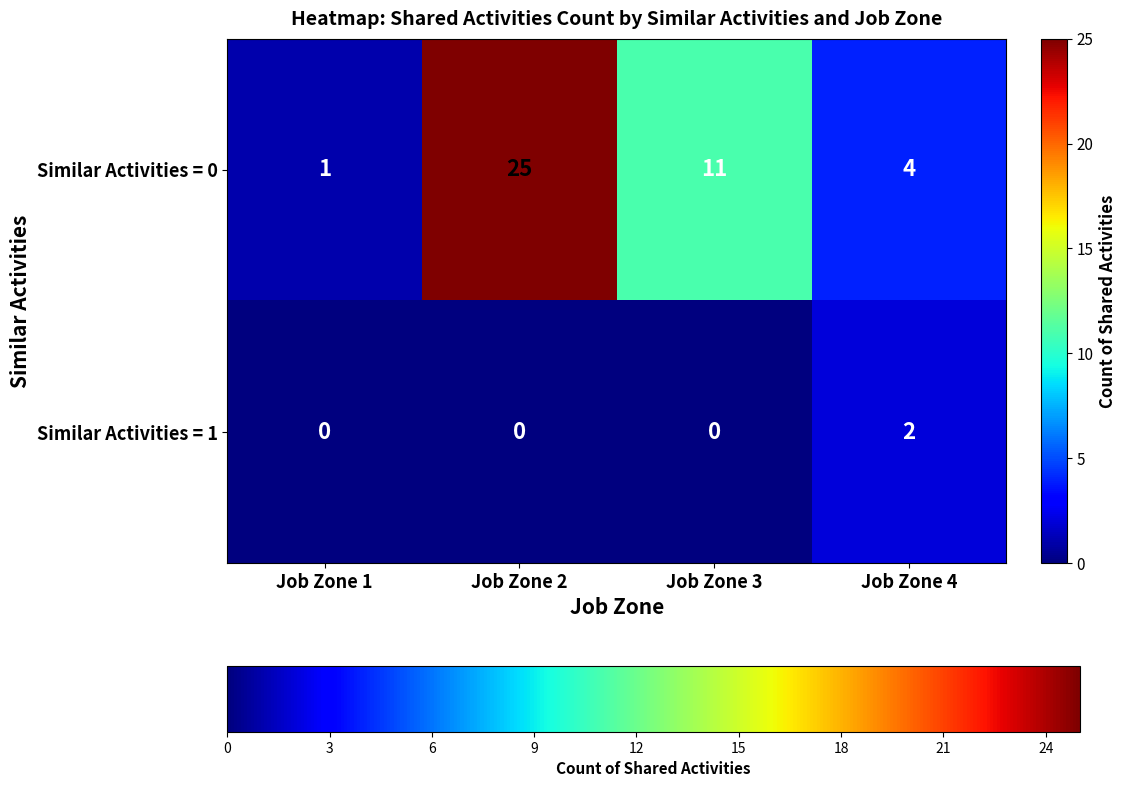

What is the total value across all series at Job Zone 2?

25